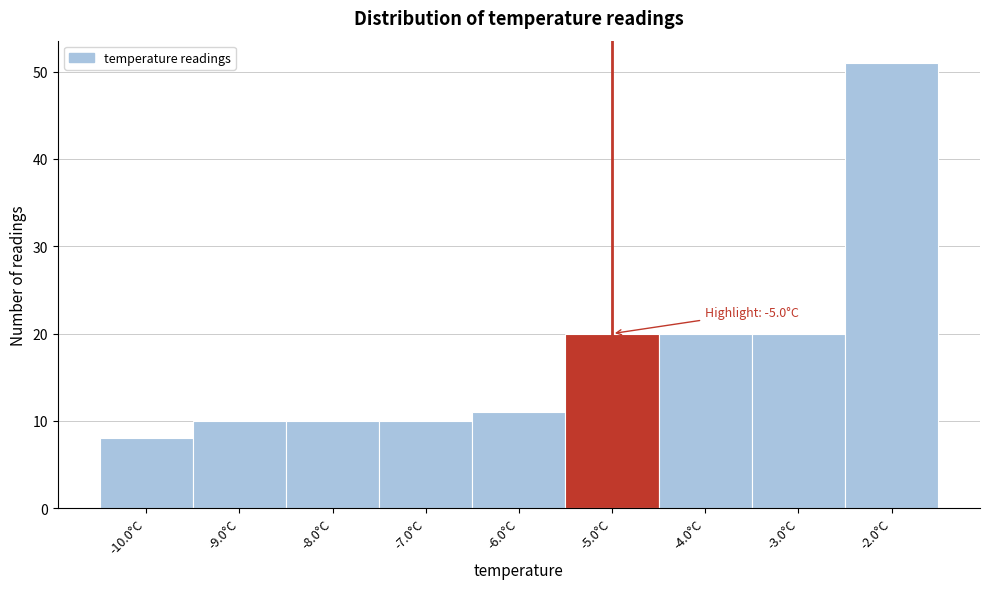

Over which range of the x-axis is the bar tallest?

-2.5 to -1.5